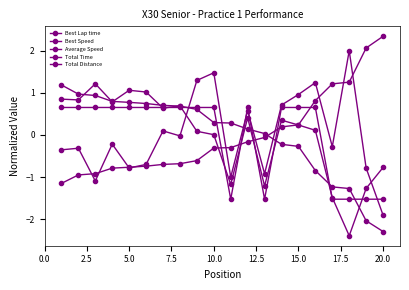

How many interior local valleys does the Total Time series have?

6